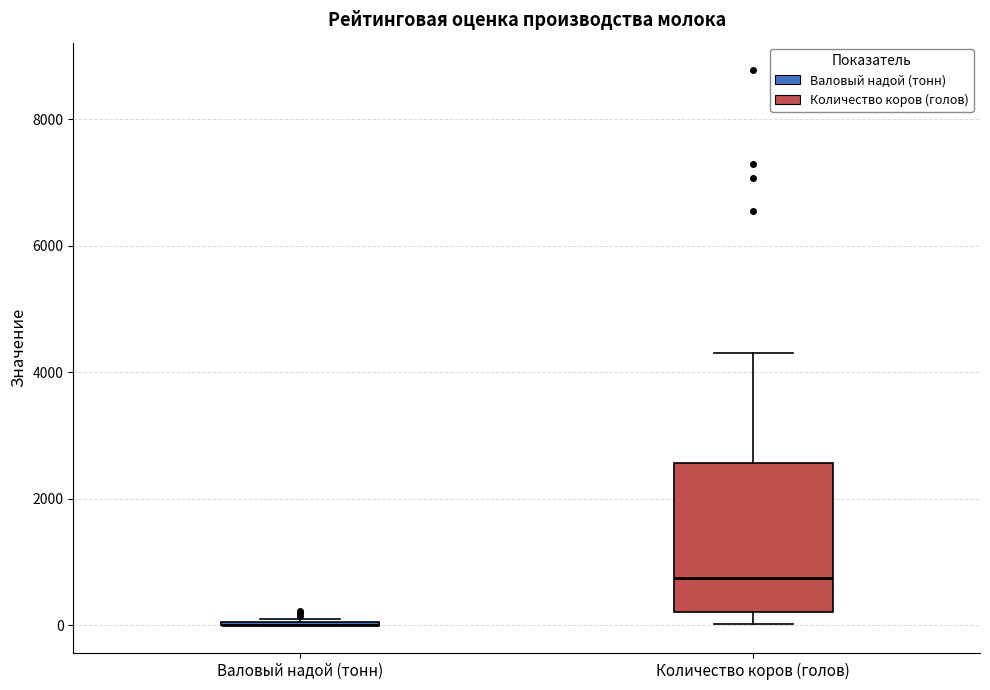

Comparing the boxes themselves (not the whiskers), which one is the tallest?

Количество коров (голов)